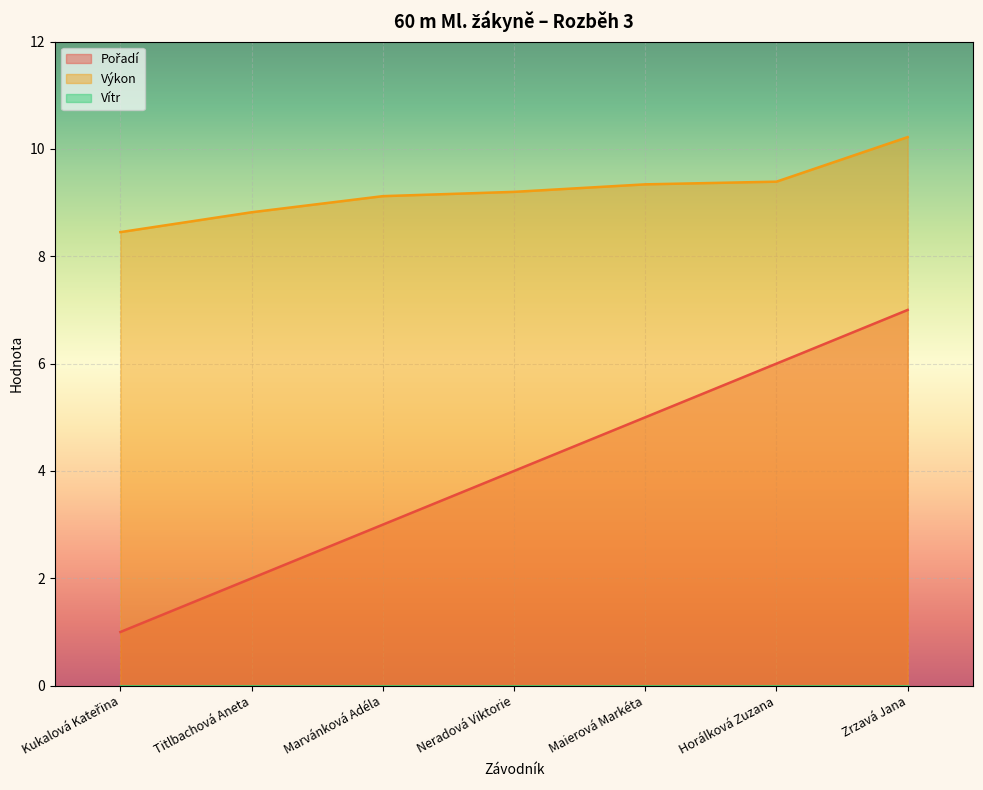

Which category has the highest value in the Výkon series?

Zrzavá Jana